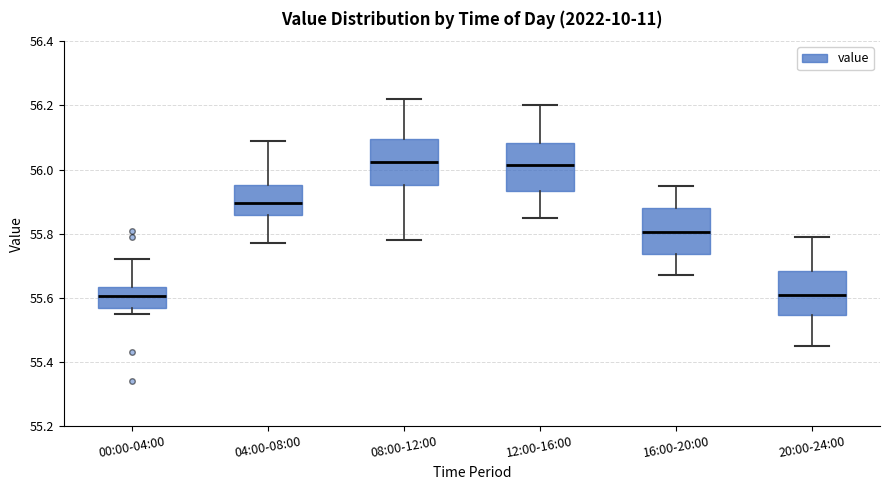

Where is the lower edge of the box for 16:00-20:00 on the y-axis? The values are not printed on the chart, so give them approximately, as read against the axis.

55.74